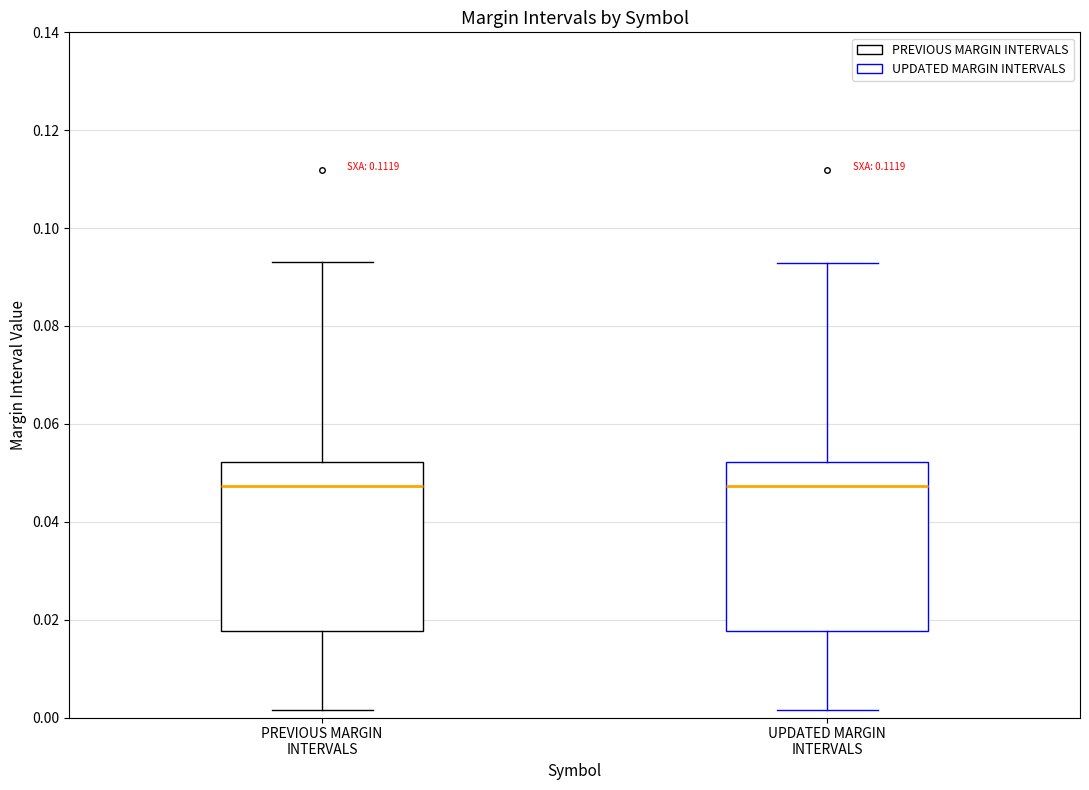

Where is the upper edge of the box for PREVIOUS MARGIN INTERVALS on the y-axis? The values are not printed on the chart, so give them approximately, as read against the axis.

0.052